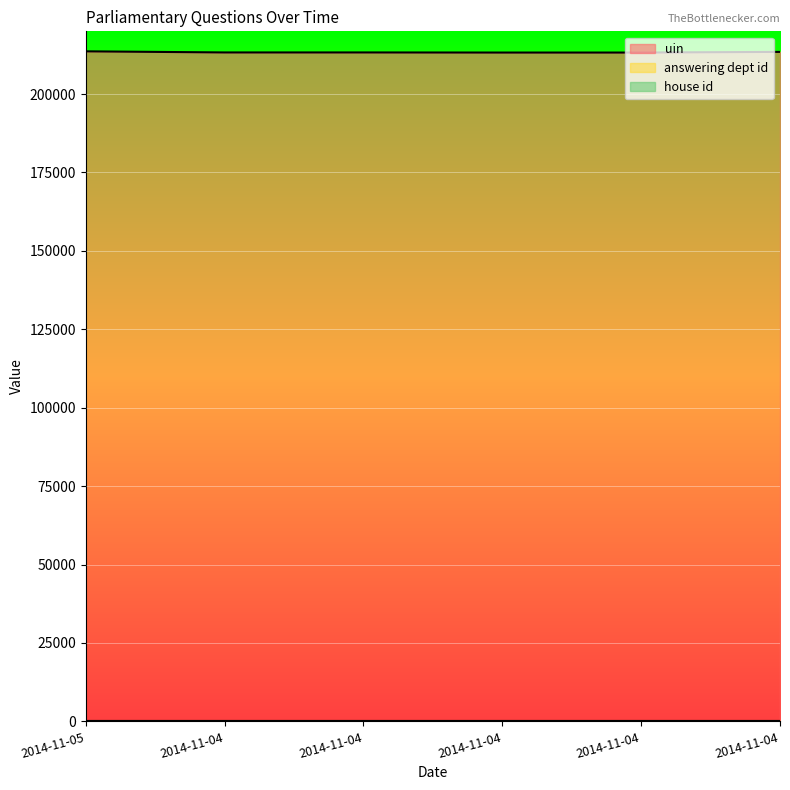

Is it true that answering dept id equals 27 at 2014-11-04?

False